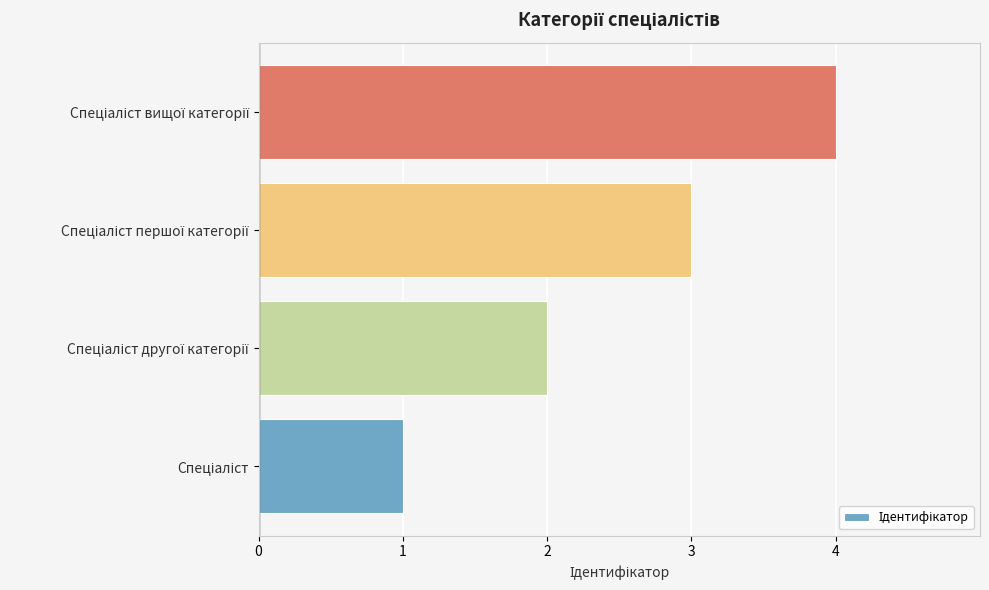

What is the difference between the maximum and second lowest values?

2